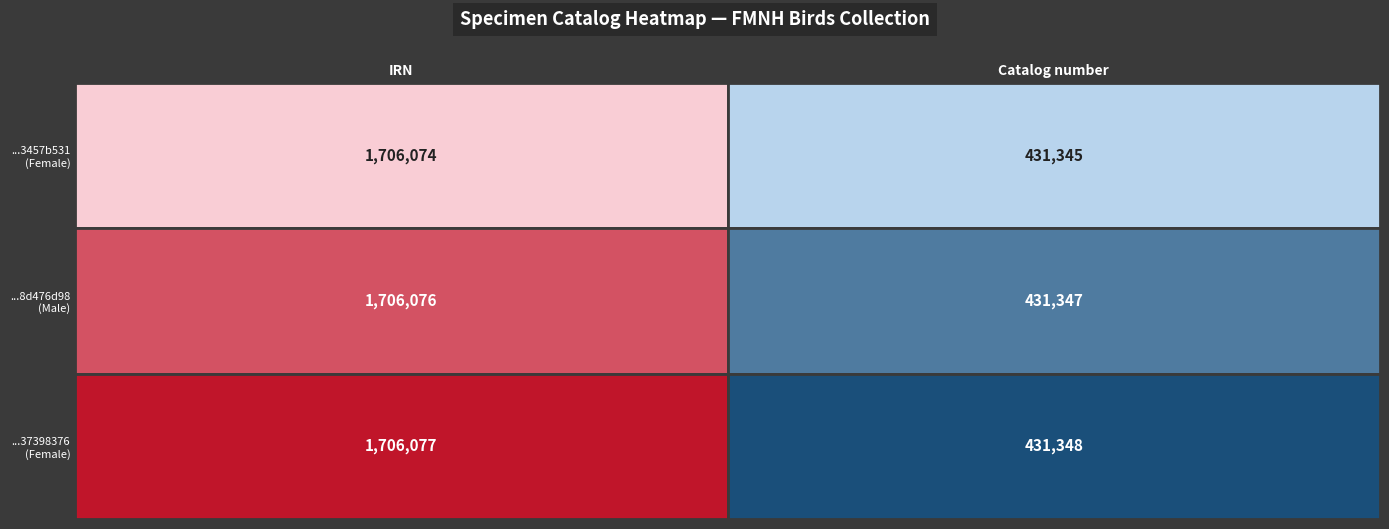

At how many categories does at least one series exceed 1663153?

1